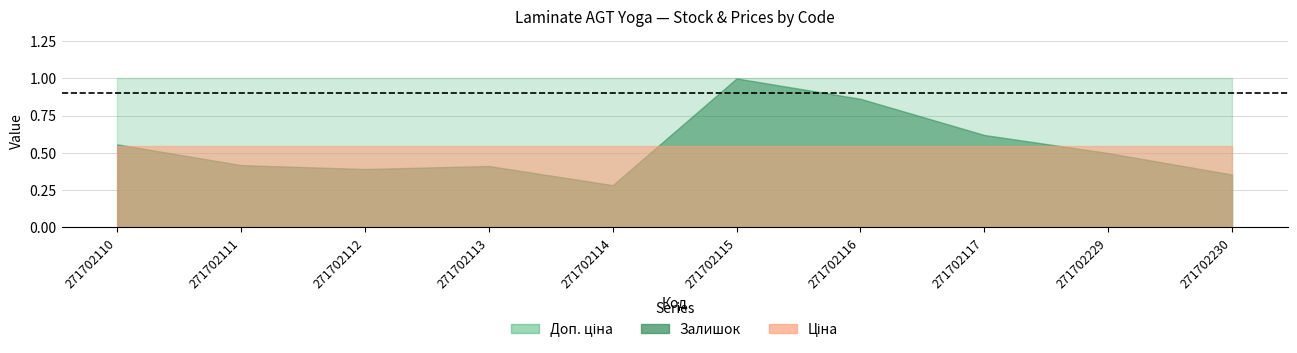

Where is Ціна nearest to the value 599?

271702110